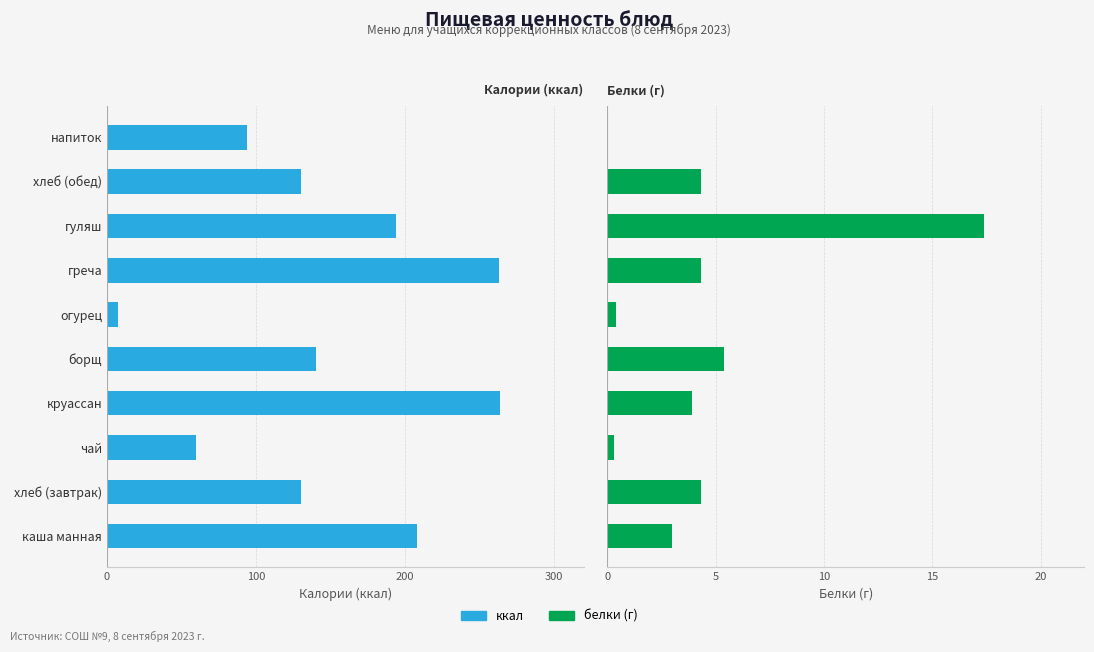

How many groups of bars are there?

10